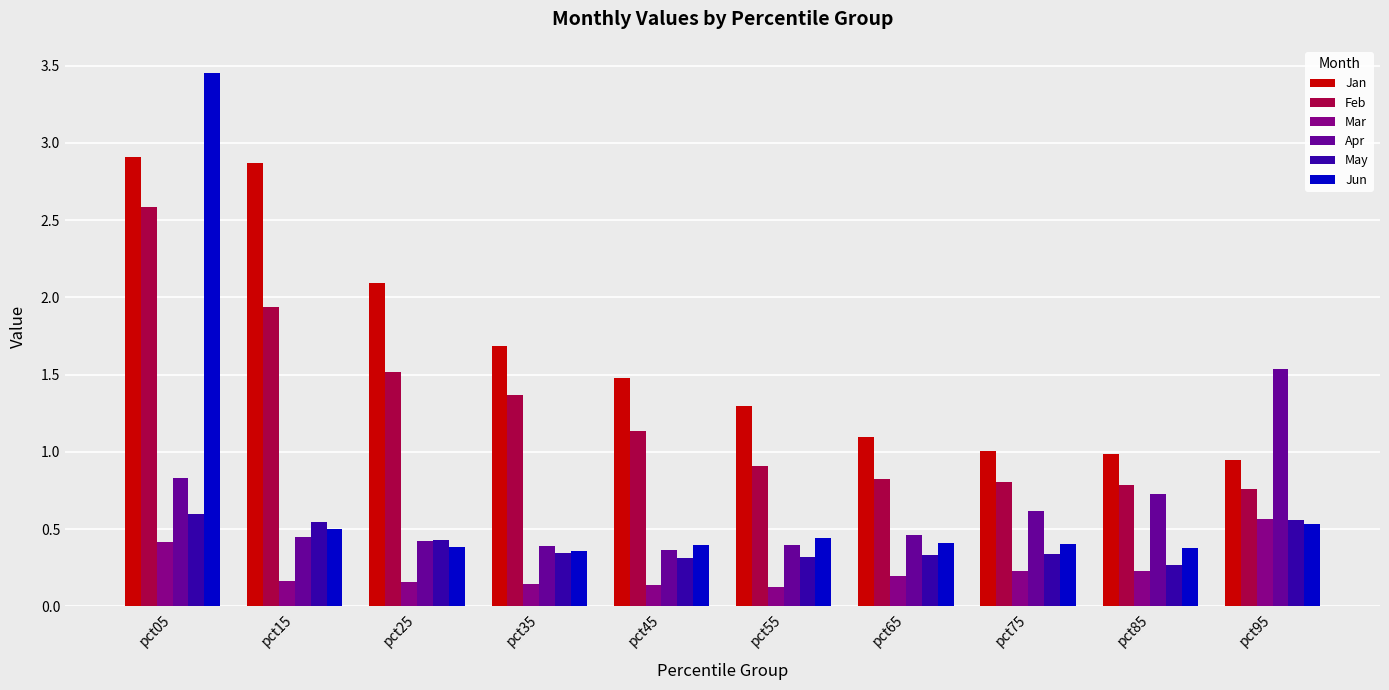

What is the lowest value of the Feb series?

0.8